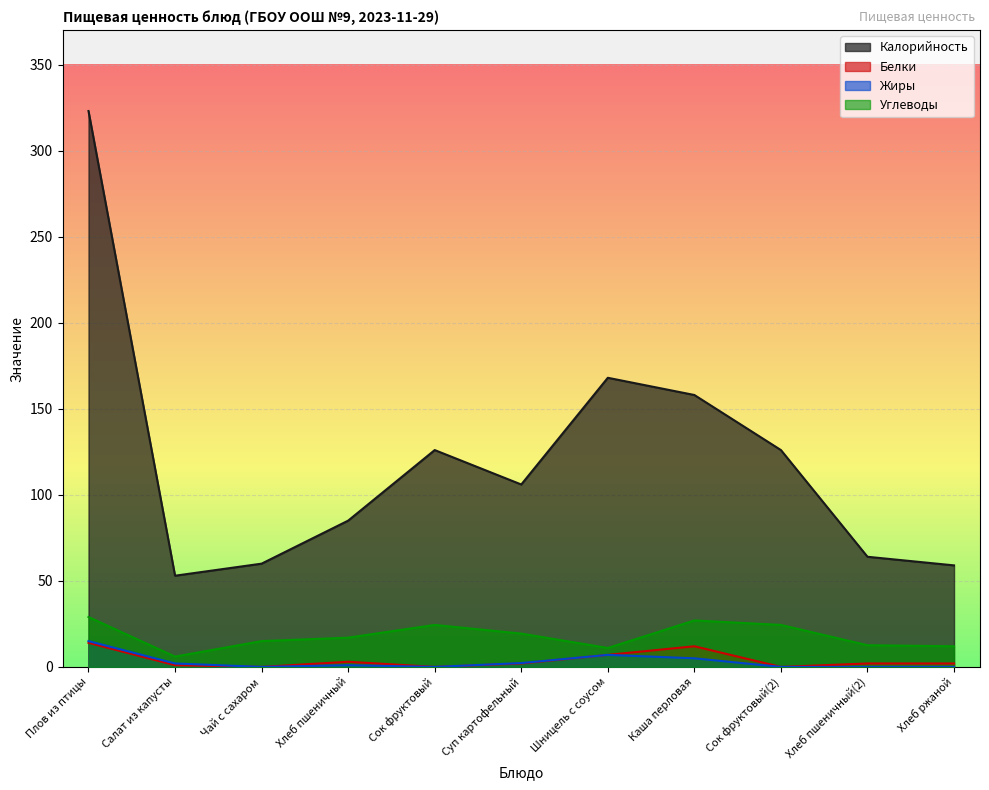

Rank the series at Хлеб ржаной from lowest to highest value.

Жиры, Белки, Углеводы, Калорийность